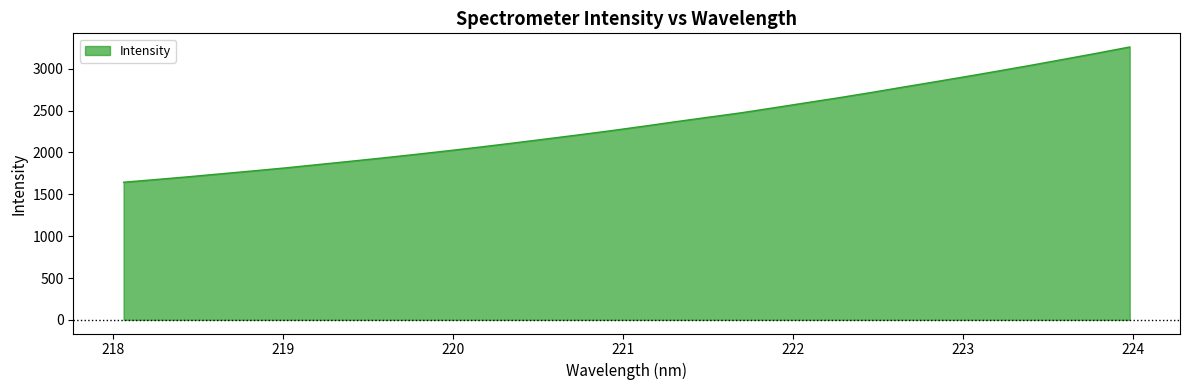

What is the greatest value displayed?

3260.4